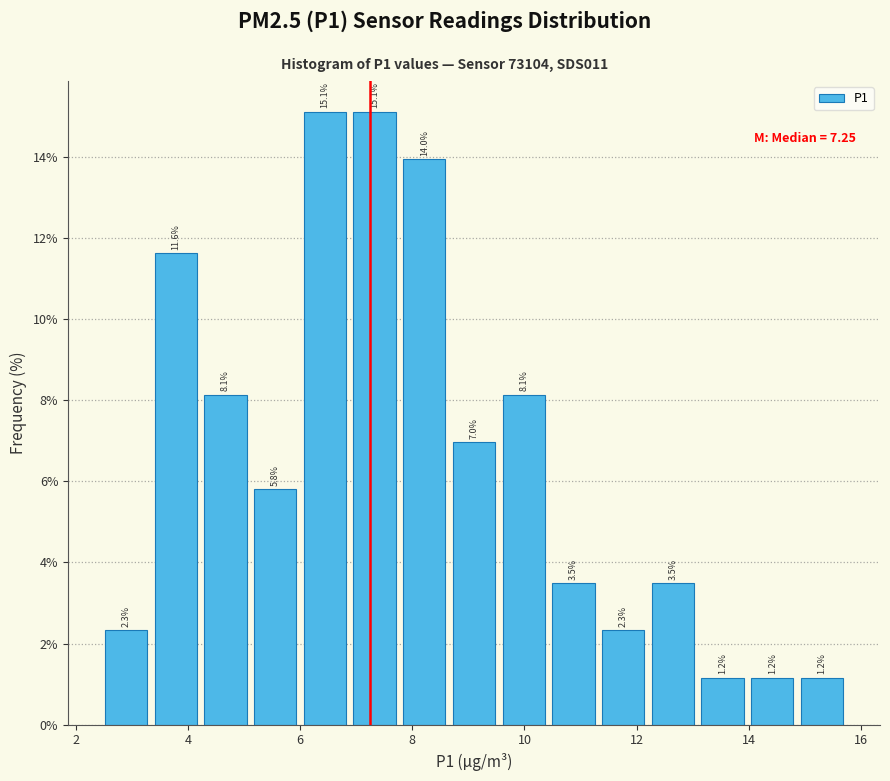

What is the height of the bar covering 4.2 to 5.2 on the x-axis? The bar edges are not printed on the chart, so give them approximately, as read against the axis.

8.1